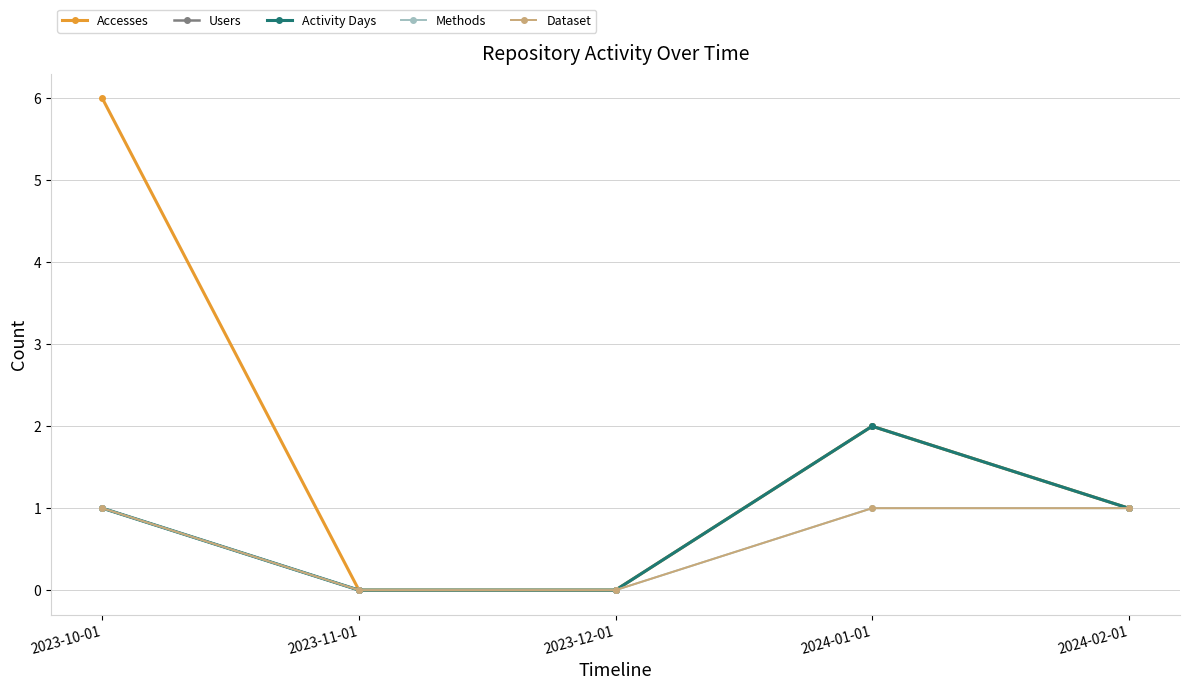

Which series has the largest total across all categories?

Accesses